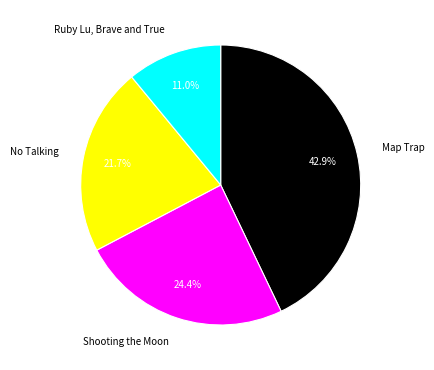

True or false: Shooting the Moon accounts for 24% of the total.

True